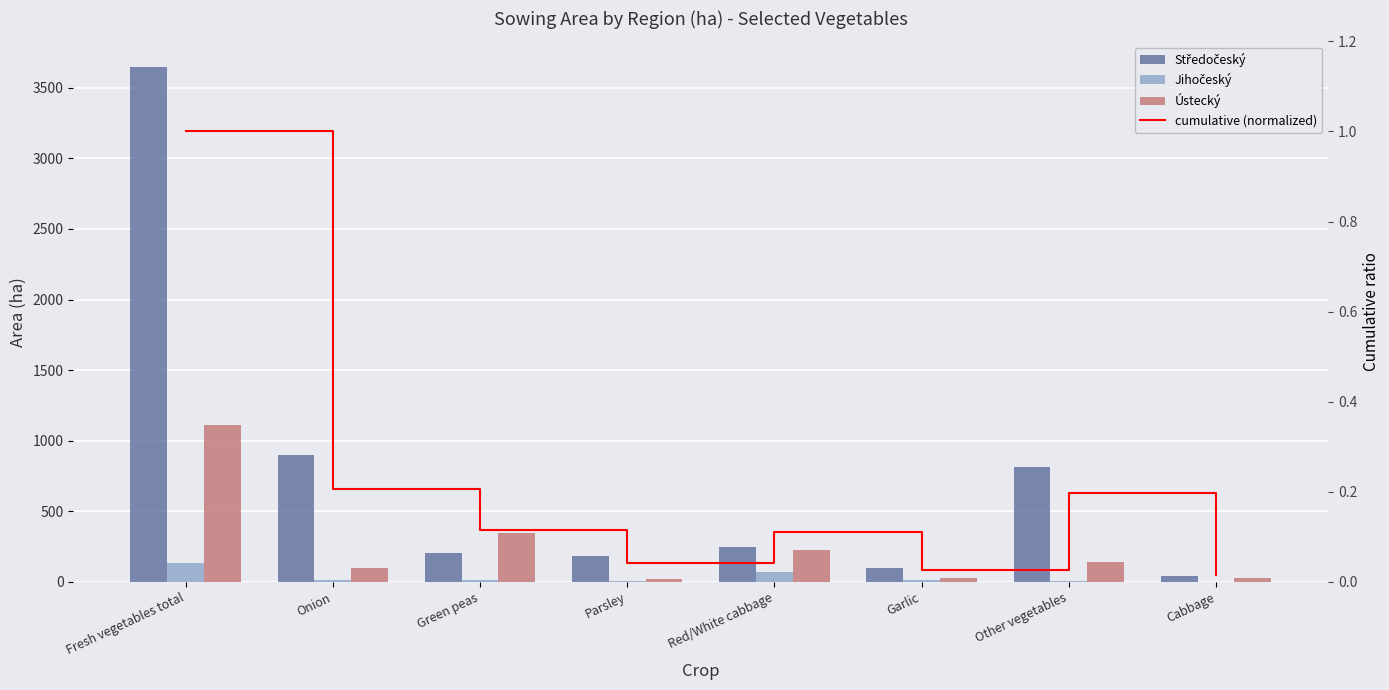

Which series changed the most between Red/White cabbage and Other vegetables?

Středočeský